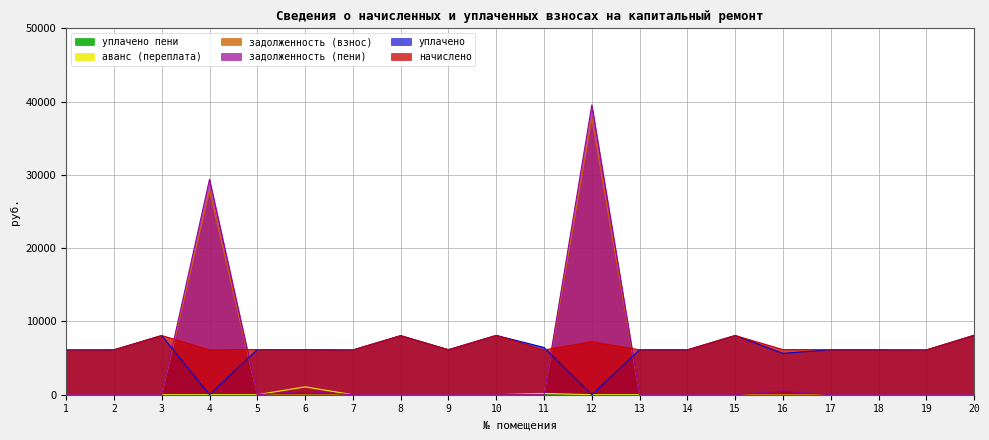

The value of задолженность (взнос) at 9 is 16652.7. True or false?

False